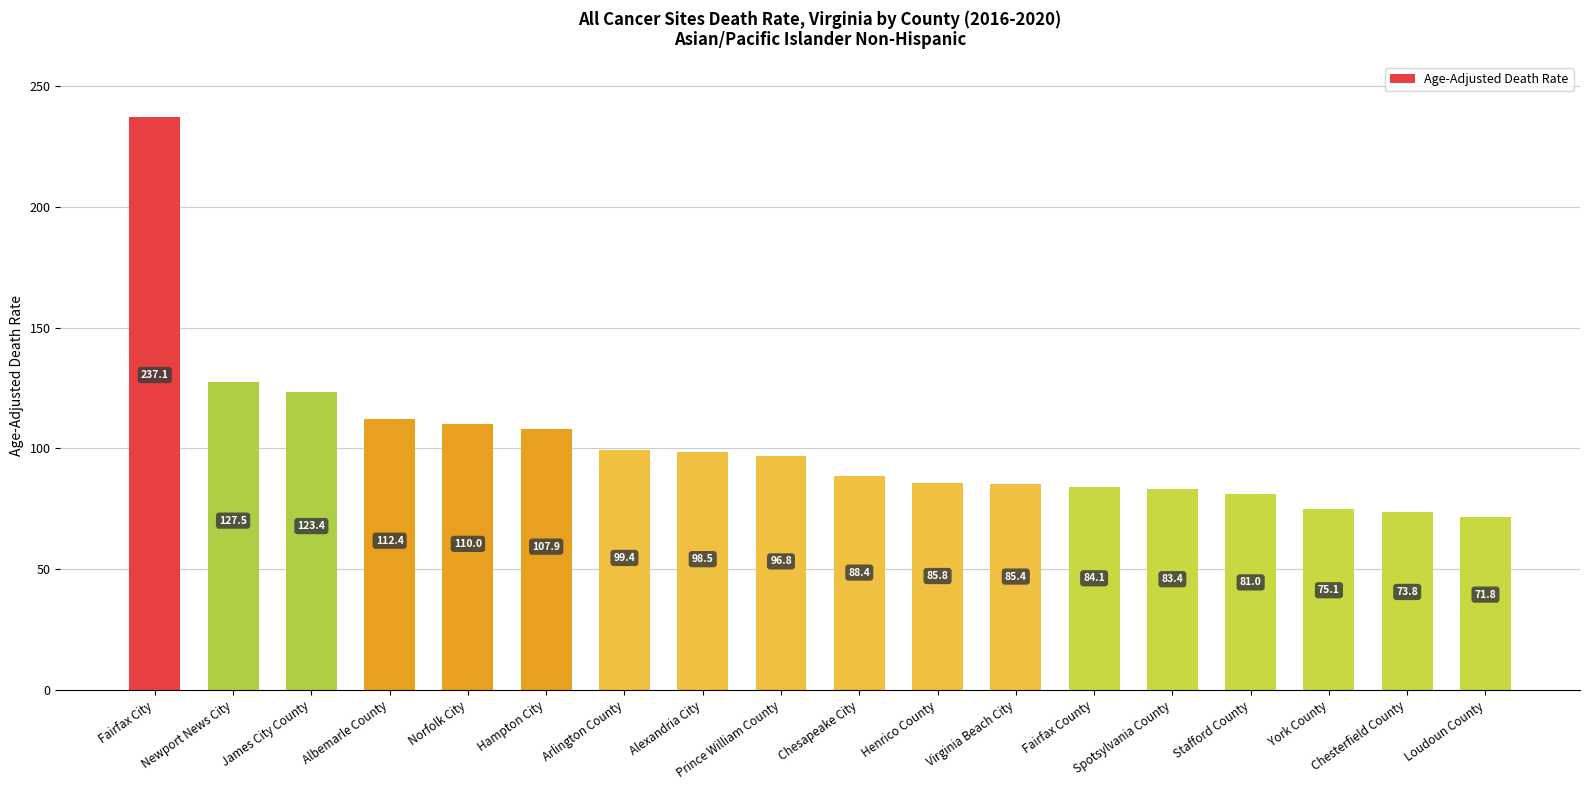

Rank the categories by value from lowest to highest.

Loudoun County, Chesterfield County, York County, Stafford County, Spotsylvania County, Fairfax County, Virginia Beach City, Henrico County, Chesapeake City, Prince William County, Alexandria City, Arlington County, Hampton City, Norfolk City, Albemarle County, James City County, Newport News City, Fairfax City